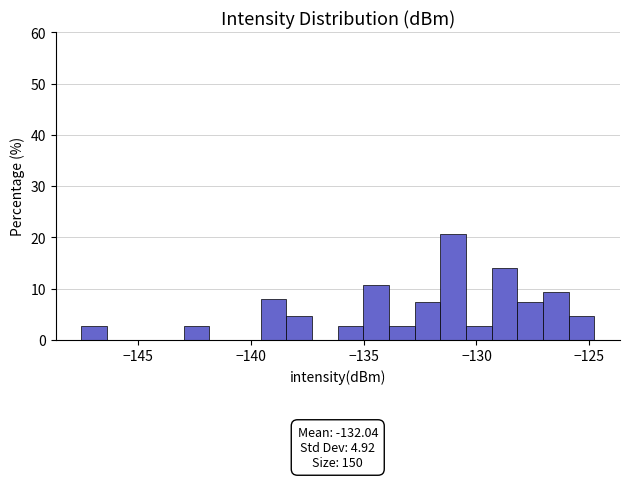

Around what value on the x-axis is the tallest bar? Give the approximate position of its centre, as read against the axis.

-131.0